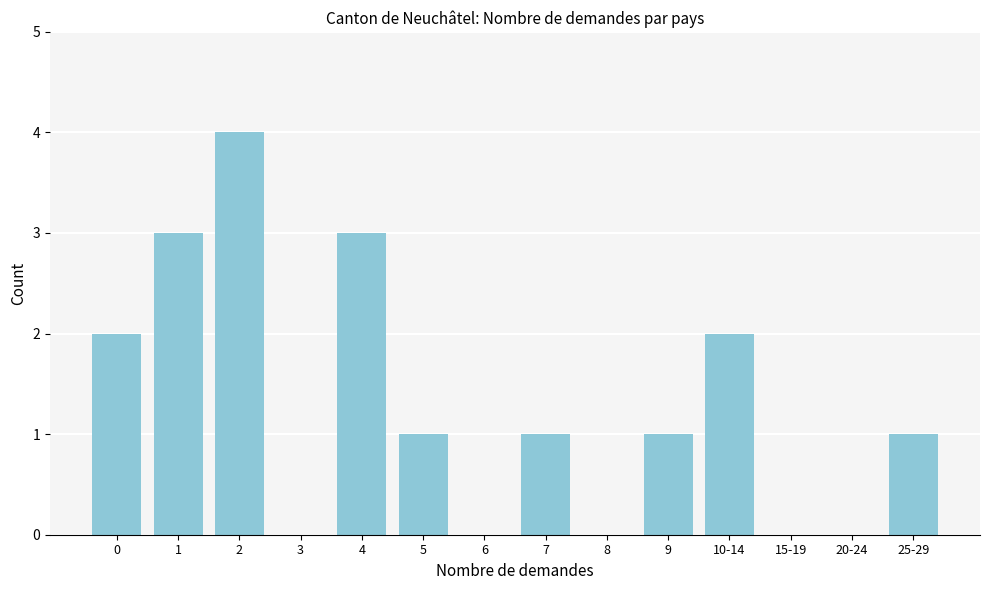

Reading left to right, list all the values displayed in this chart.

0=2	1=3	2=4	3=0	4=3	5=1	6=0	7=1	8=0	9=1	10-14=2	15-19=0	20-24=0	25-29=1